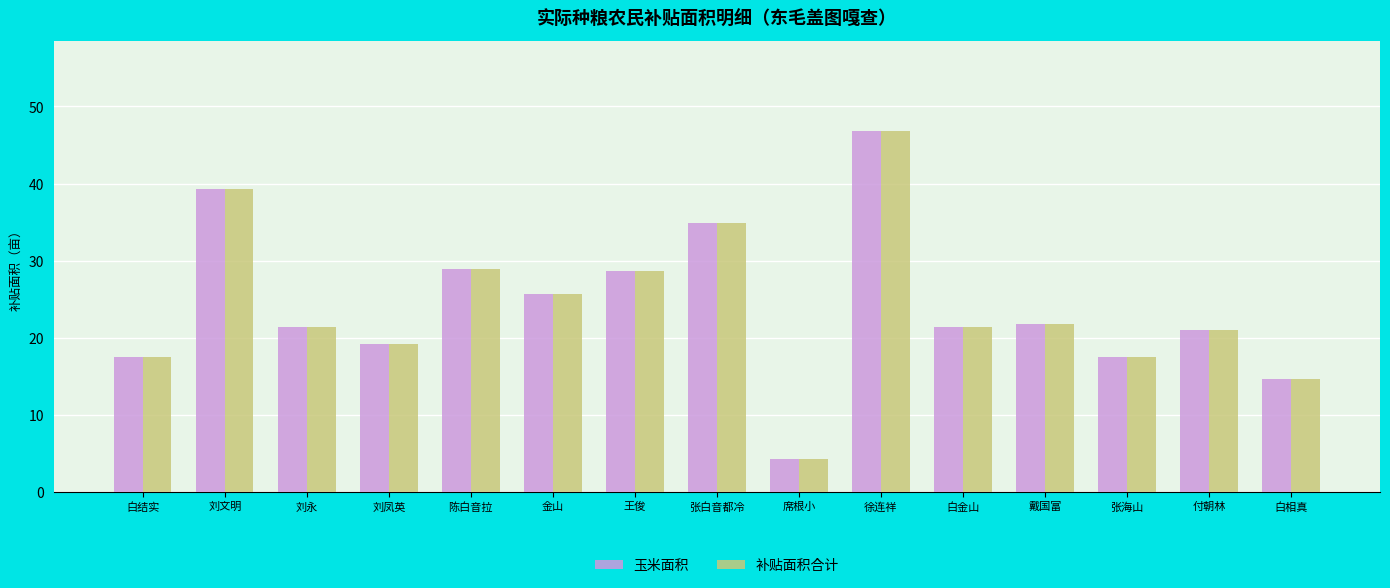

What is the maximum value shown in the chart?

46.8